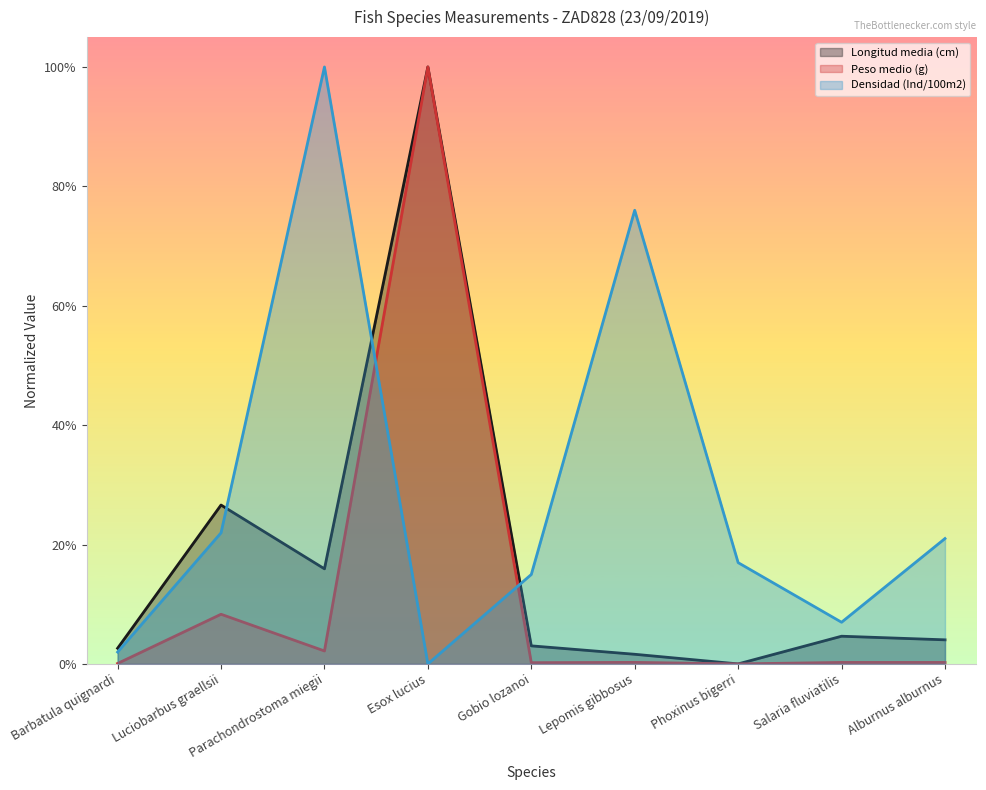

True or false: Densidad (Ind/100m2) and Longitud media (cm) intersect in this chart.

True